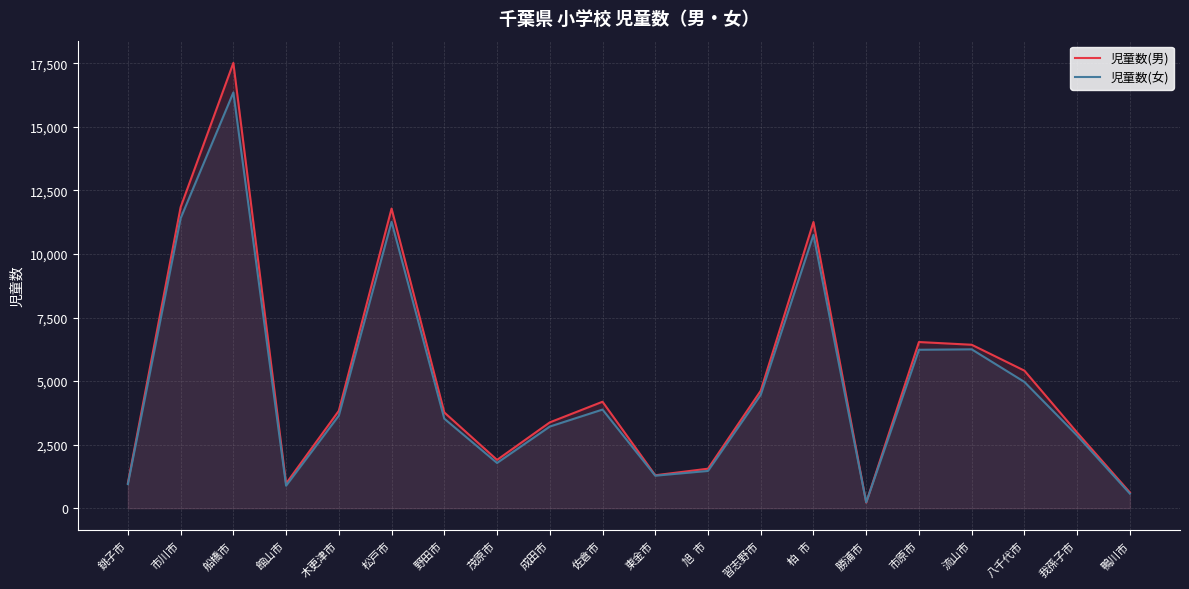

Between which two adjacent categories do 児童数(女) and 児童数(男) first intersect?

柏  市 and 勝浦市